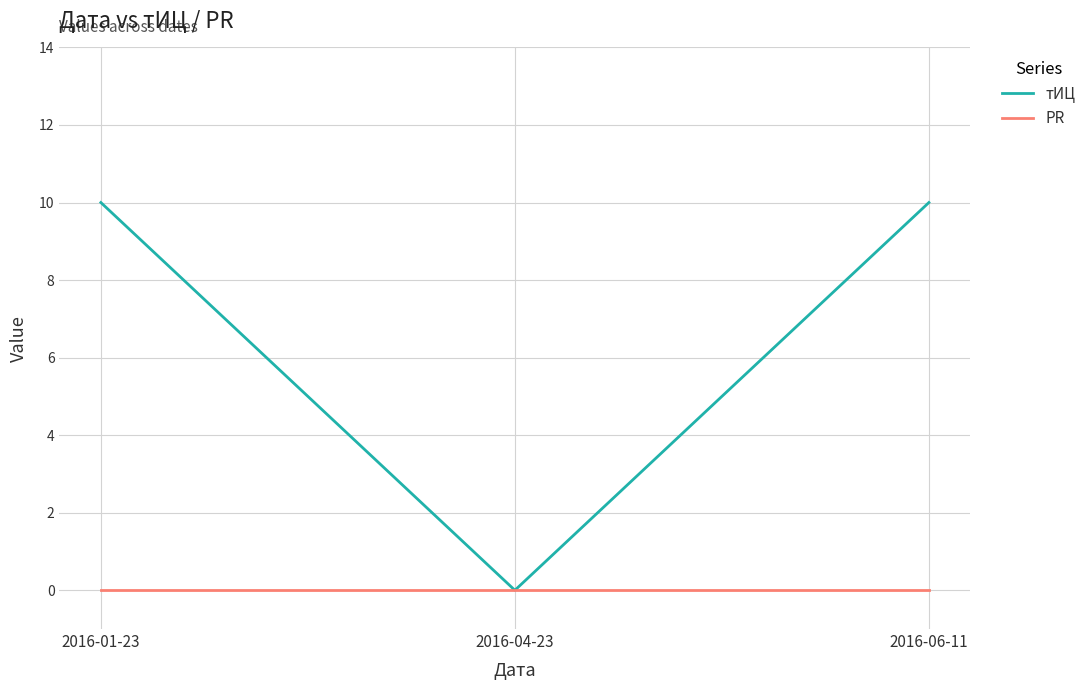

Reading right to left, transcribe all the data shown in this chart.

тИЦ: 2016-06-11=10	2016-04-23=0	2016-01-23=10
PR: 2016-06-11=0	2016-04-23=0	2016-01-23=0